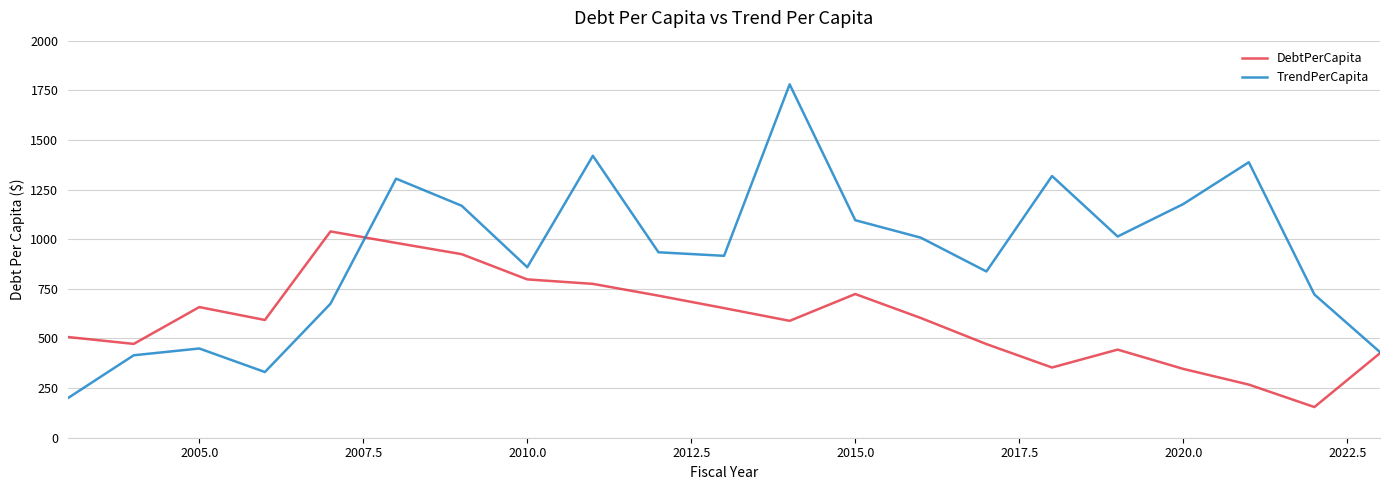

Which series has the largest total across all categories?

TrendPerCapita